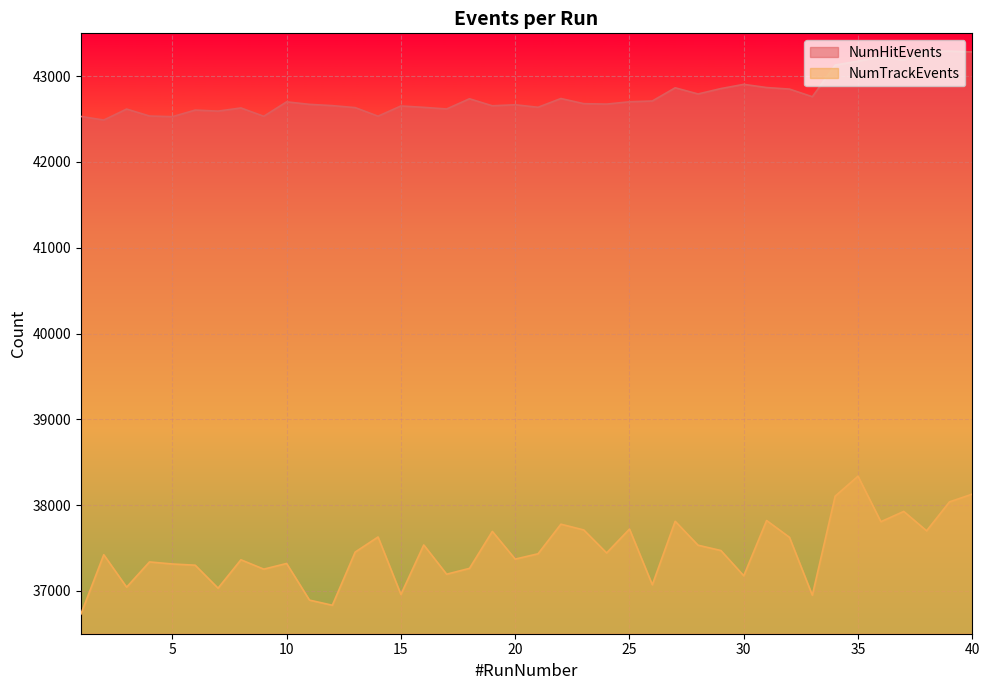

Reading left to right, extract all data points from this chart.

NumHitEvents: 1=42531	2=42489	3=42617	4=42536	5=42528	6=42605	7=42593	8=42630	9=42533	10=42701	11=42672	12=42657	13=42634	14=42534	15=42653	16=42637	17=42618	18=42737	19=42655	20=42667	21=42638	22=42740	23=42680	24=42675	25=42702	26=42711	27=42865	28=42793	29=42856	30=42905	31=42868	32=42850	33=42761	34=43130	35=43175	36=43227	37=43188	38=43292	39=43292	40=43283
NumTrackEvents: 1=36729	2=37421	3=37043	4=37337	5=37313	6=37299	7=37031	8=37362	9=37253	10=37319	11=36892	12=36832	13=37452	14=37628	15=36958	16=37535	17=37194	18=37262	19=37693	20=37370	21=37432	22=37777	23=37710	24=37442	25=37720	26=37071	27=37811	28=37532	29=37470	30=37176	31=37820	32=37624	33=36949	34=38104	35=38337	36=37806	37=37926	38=37700	39=38037	40=38128